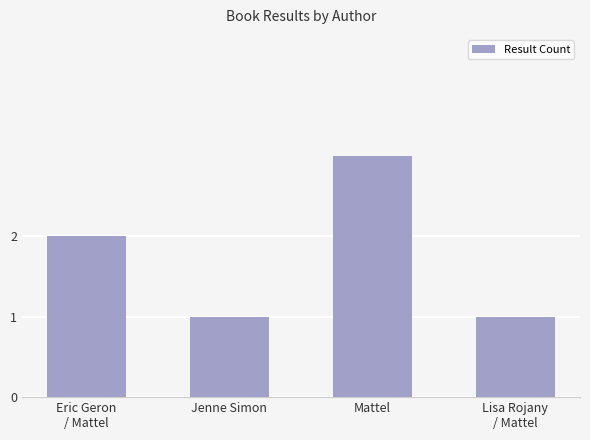

What is the minimum value shown in the chart?

1